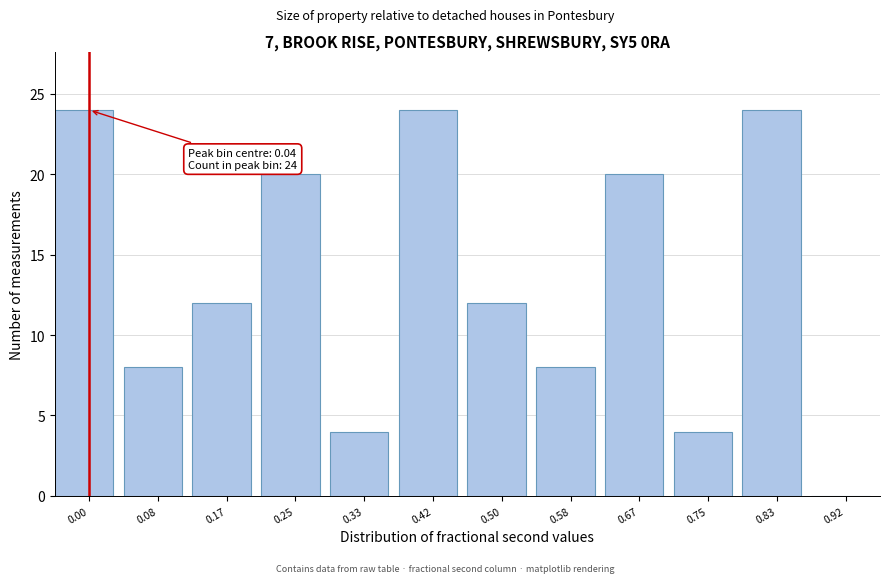

Reading left to right, what are all the values shown in this chart?

0.00=24	0.08=8	0.17=12	0.25=20	0.33=4	0.42=24	0.50=12	0.58=8	0.67=20	0.75=4	0.83=24	0.92=0